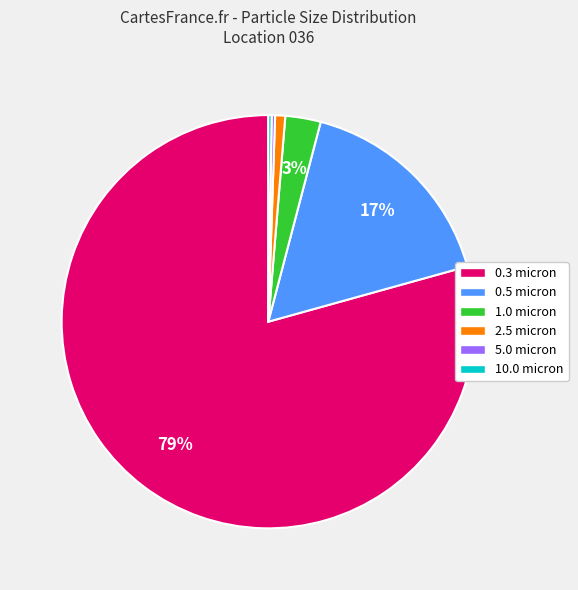

To the nearest percent, what percentage of the pie is 0.3 micron?

79%